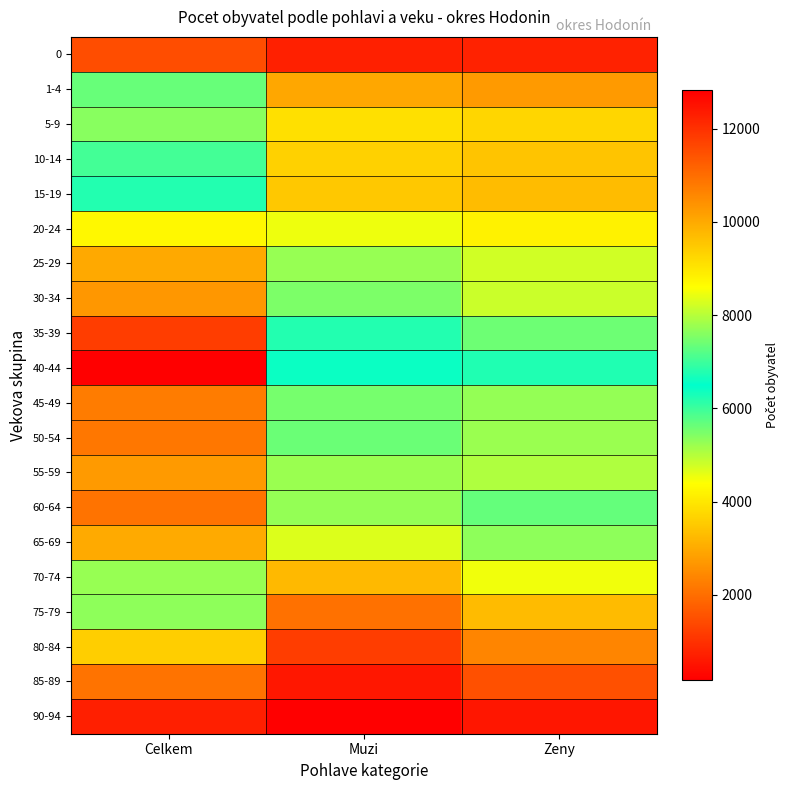

Reading right to left, extract all data points from this chart.

0: Zeny=740	Muzi=729	Celkem=1469
1-4: Zeny=2714	Muzi=2940	Celkem=5654
5-9: Zeny=3724	Muzi=3885	Celkem=7609
10-14: Zeny=3428	Muzi=3629	Celkem=7057
15-19: Zeny=3287	Muzi=3497	Celkem=6784
20-24: Zeny=4184	Muzi=4529	Celkem=8713
25-29: Zeny=4783	Muzi=5239	Celkem=10022
30-34: Zeny=4837	Muzi=5477	Celkem=10314
35-39: Zeny=5596	Muzi=6205	Celkem=11801
40-44: Zeny=6240	Muzi=6582	Celkem=12822
45-49: Zeny=5261	Muzi=5507	Celkem=10768
50-54: Zeny=5219	Muzi=5611	Celkem=10830
55-59: Zeny=5050	Muzi=5226	Celkem=10276
60-64: Zeny=5658	Muzi=5259	Celkem=10917
65-69: Zeny=5313	Muzi=4669	Celkem=9982
70-74: Zeny=4500	Muzi=3244	Celkem=7744
75-79: Zeny=3258	Muzi=2059	Celkem=5317
80-84: Zeny=2388	Muzi=1202	Celkem=3590
85-89: Zeny=1518	Muzi=564	Celkem=2082
90-94: Zeny=541	Muzi=167	Celkem=708